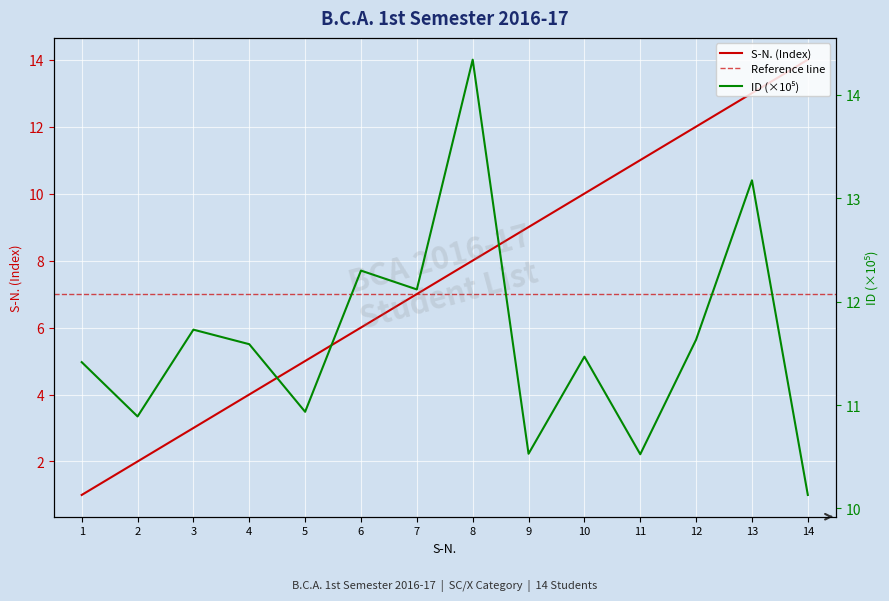

Does the chart display data point markers on the line(s)?

No